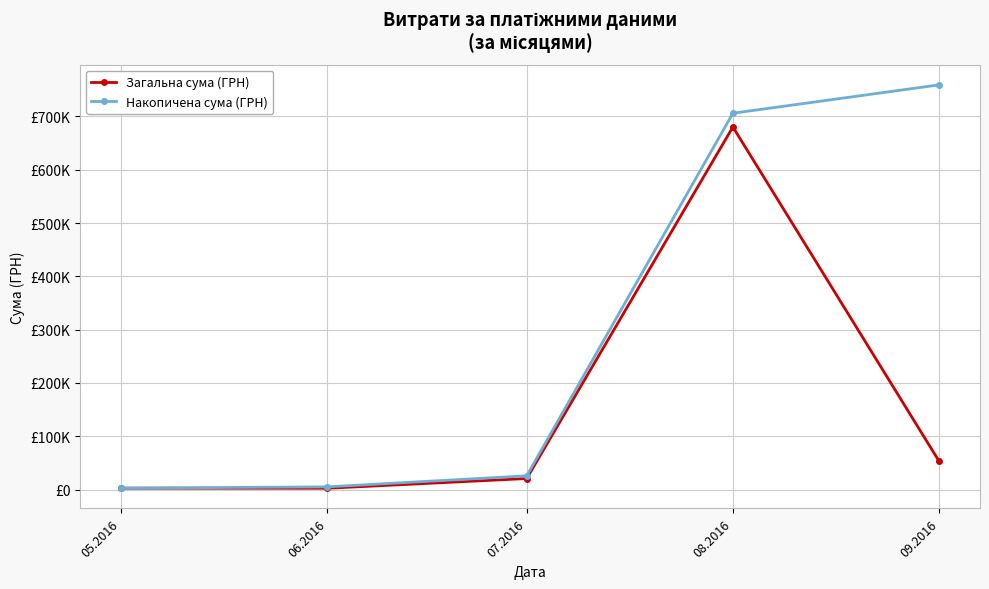

Rank the series by their average value, from lowest to highest.

Загальна сума (ГРН), Накопичена сума (ГРН)